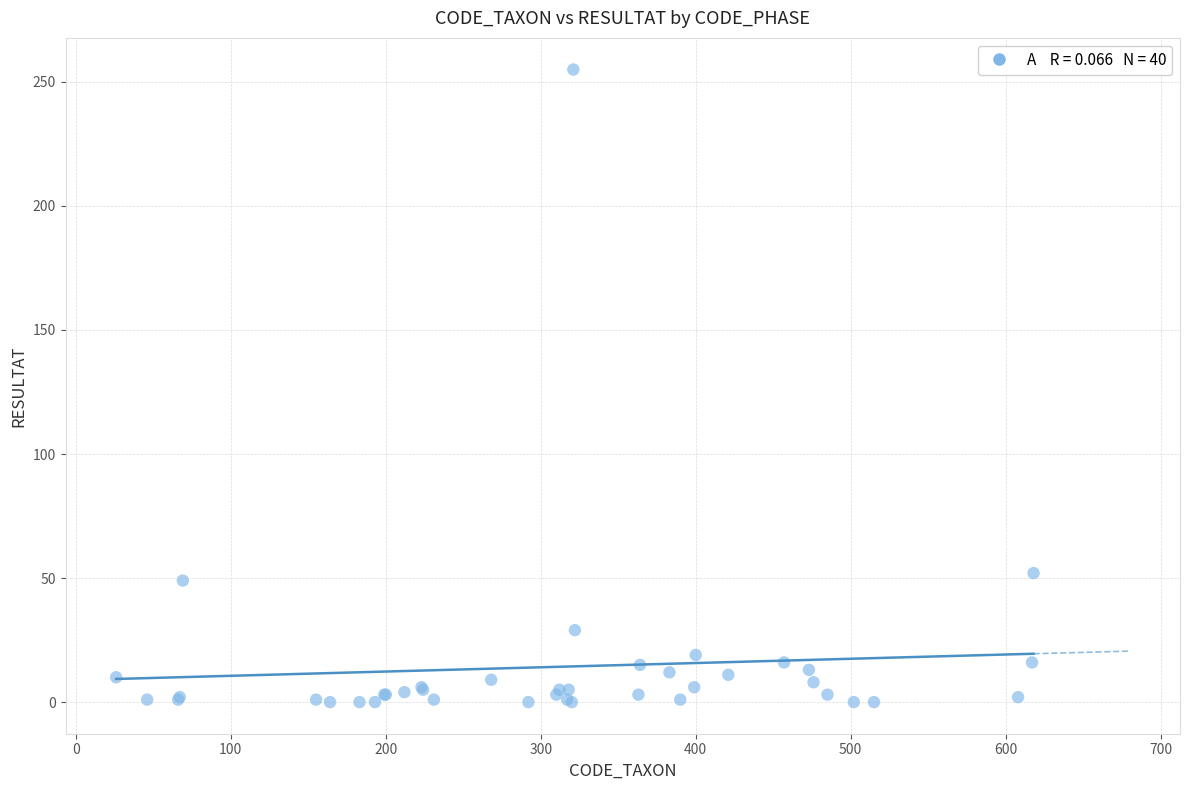

What Y value in the scatter plot is closest to 127?

52